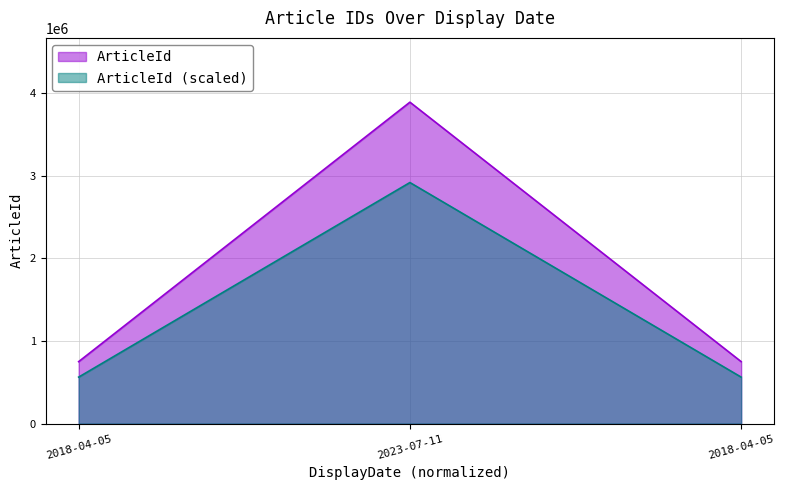

At which label does the data first exceed 749431?

2023-07-11